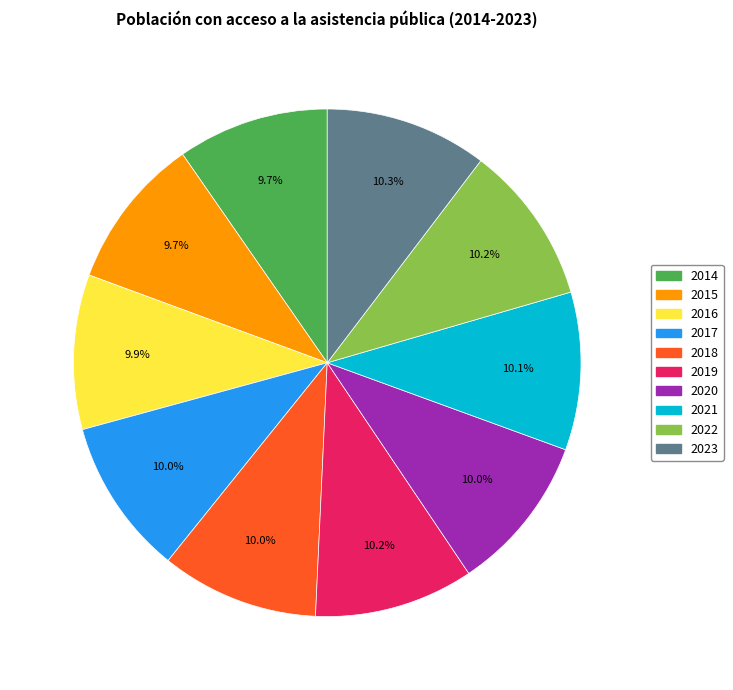

Does 2022 account for over 50% of the chart?

No